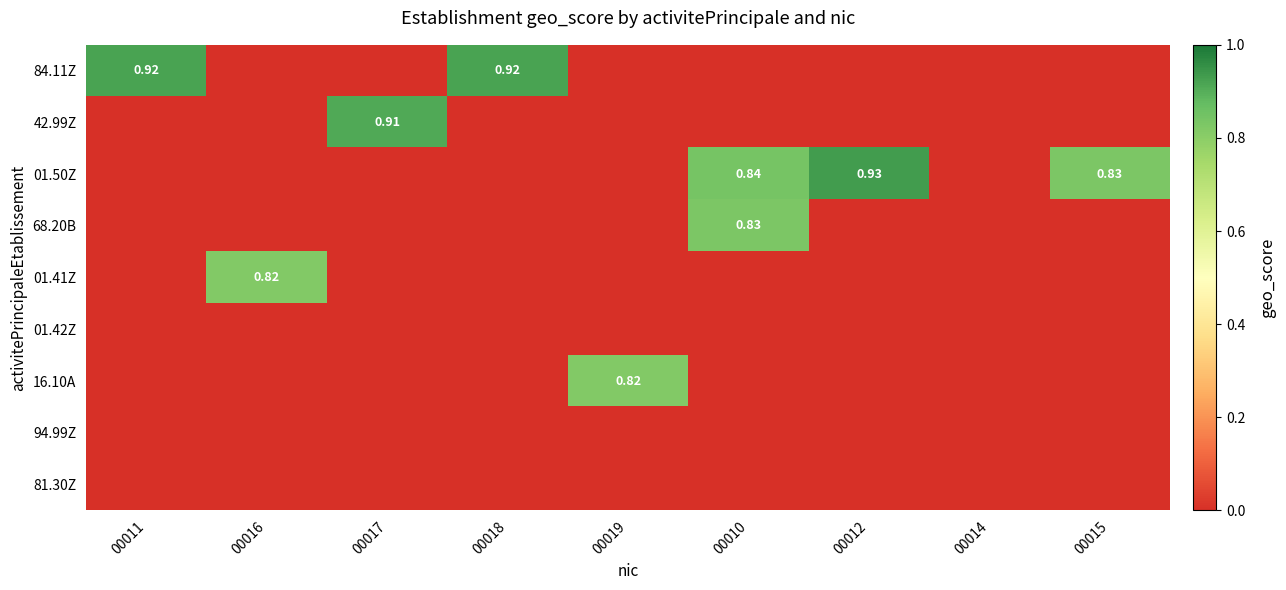

Between 00015 and 00018, which is larger?

00018